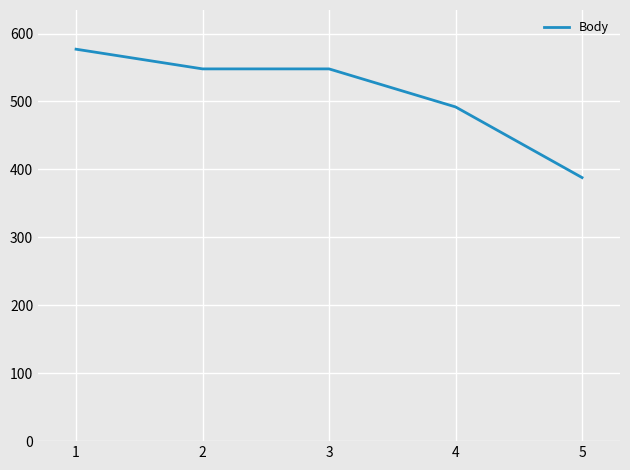

Between 5 and 4, which is larger?

4